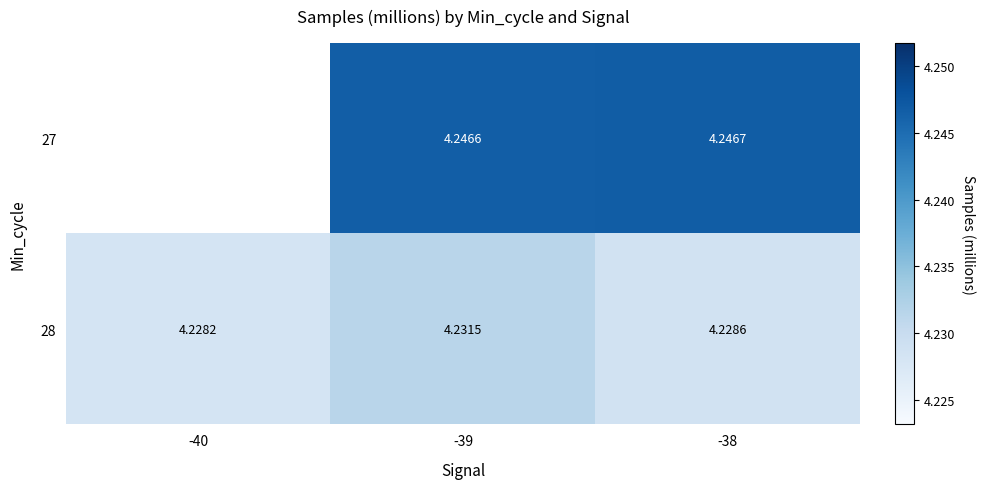

How many positive values does the 27 series have?

2